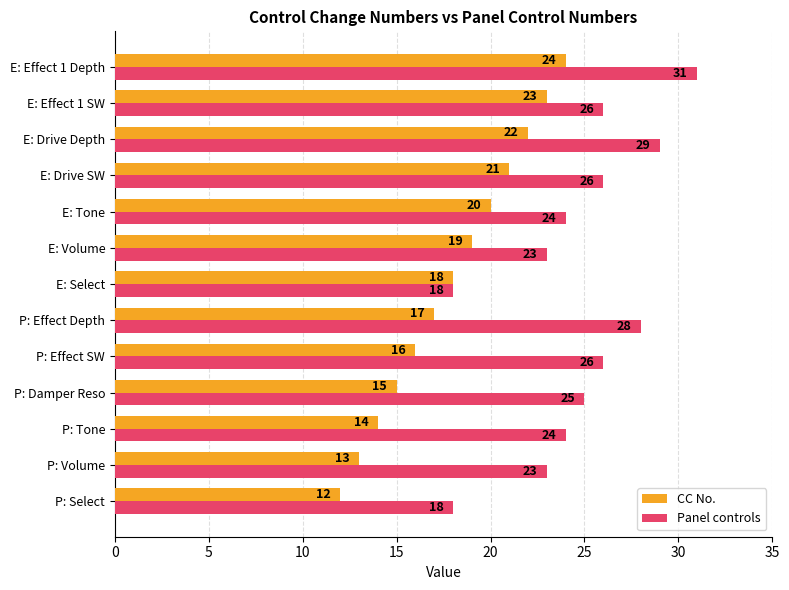

How many categories are shown in the chart?

13